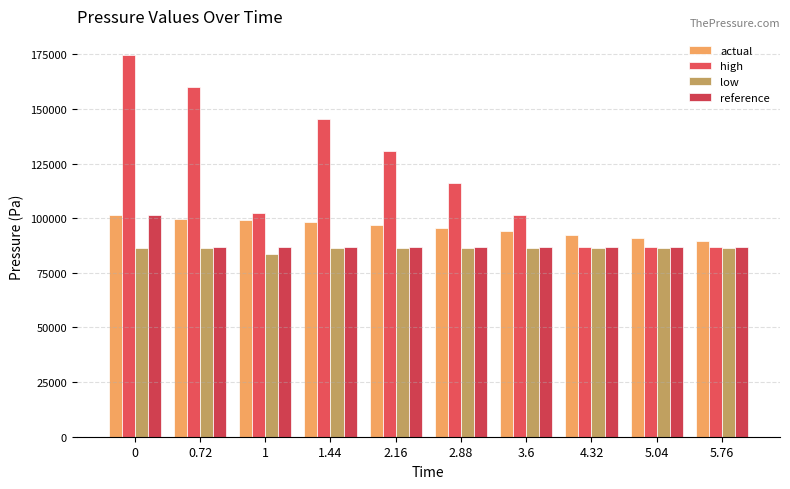

What is the minimum value shown in the chart?

83663.1